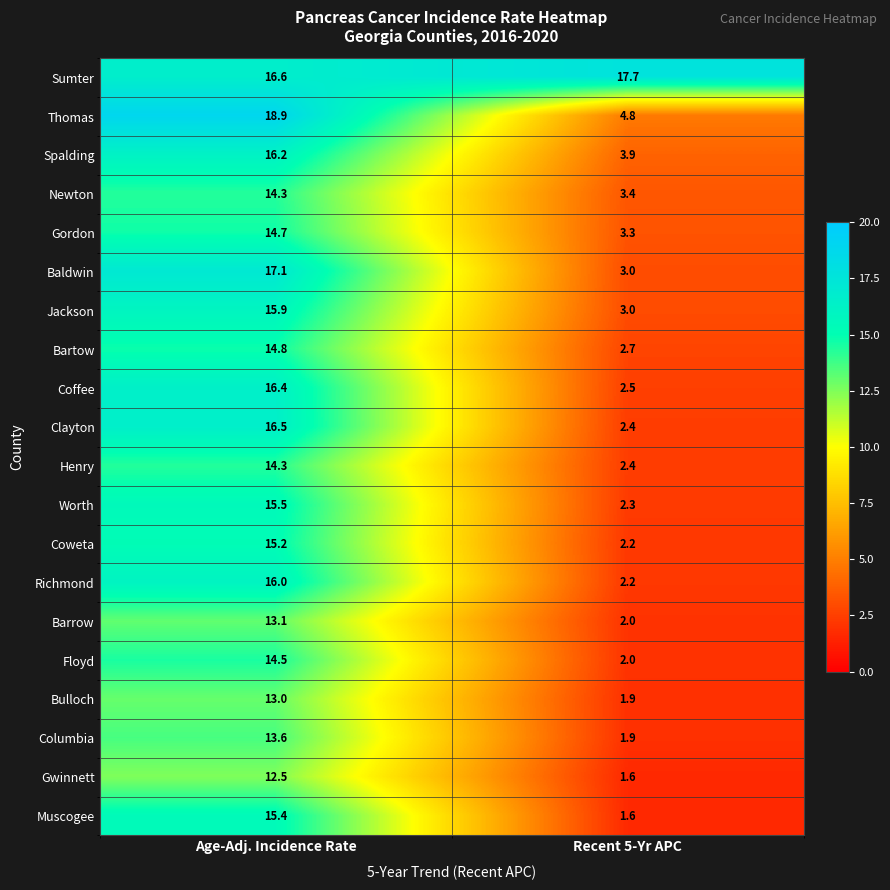

At which category does the chart reach its peak across all series?

Age-Adj. Incidence Rate